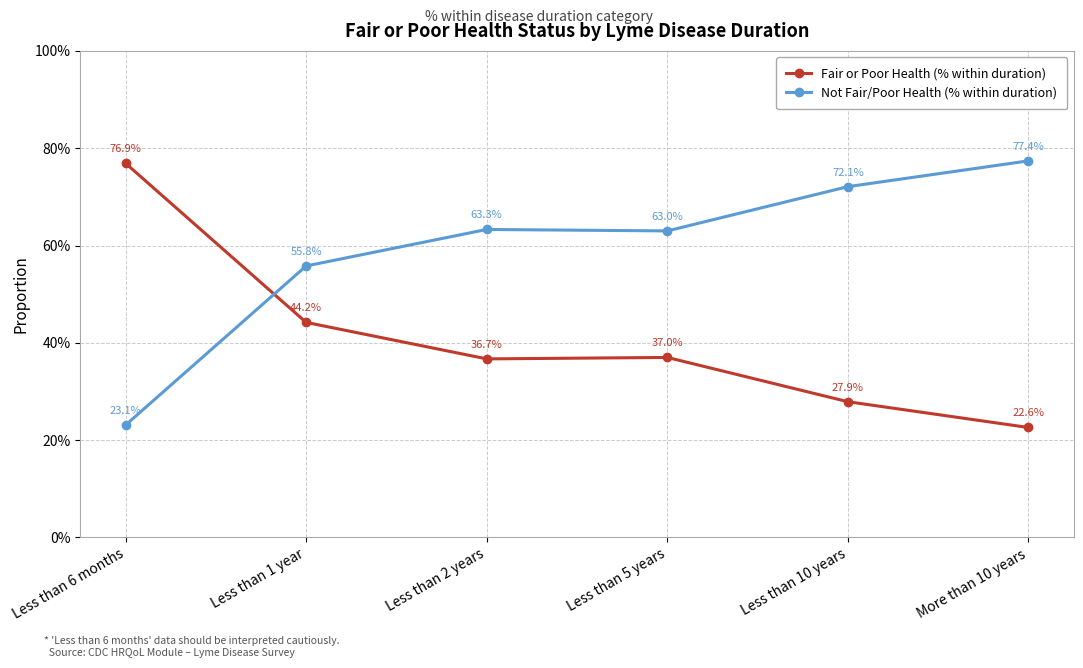

What is the value of the Fair or Poor Health (% within duration) point at the 6th from the left?

0.2